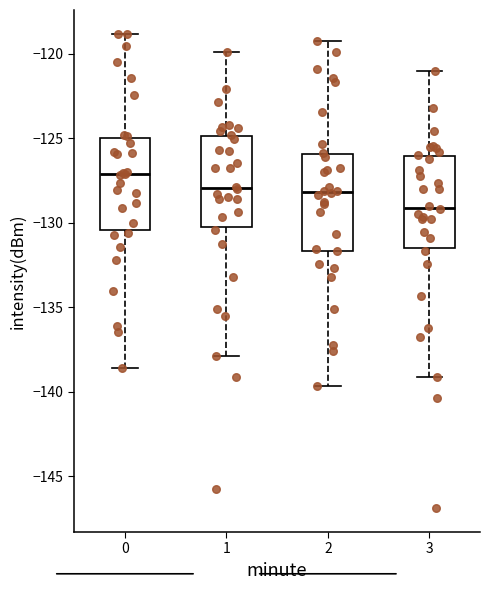

Which box's median line is the lowest?

3